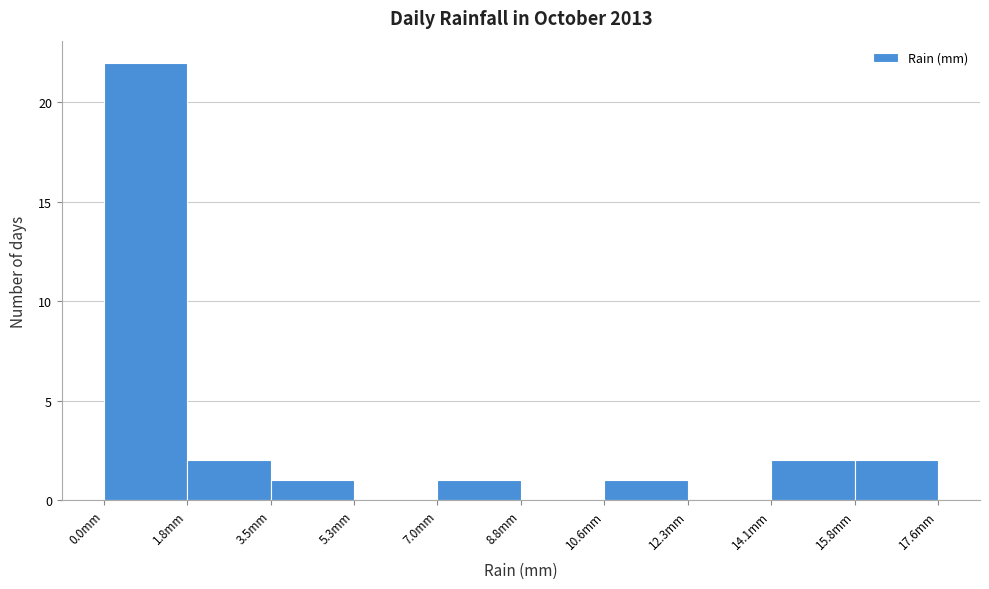

Reading left to right, list every bar in this chart as the range it spans on the x-axis followed by its height. Neither the bar edges nor the heights are printed on the chart, so give them approximately, as read against the axes.

0.00 to 1.76: 22
1.76 to 3.52: 2
3.52 to 5.28: 1
5.28 to 7.04: 0
7.04 to 8.80: 1
8.80 to 10.56: 0
10.56 to 12.32: 1
12.32 to 14.08: 0
14.08 to 15.84: 2
15.84 to 17.60: 2